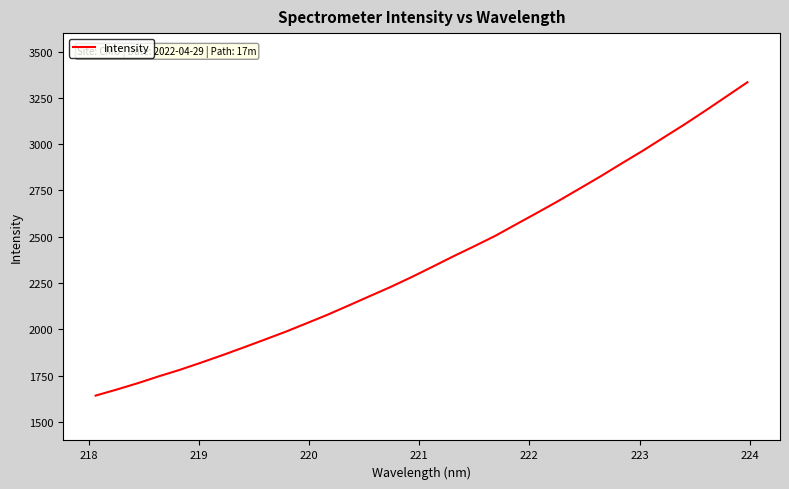

What is the sum of all values?

75924.6